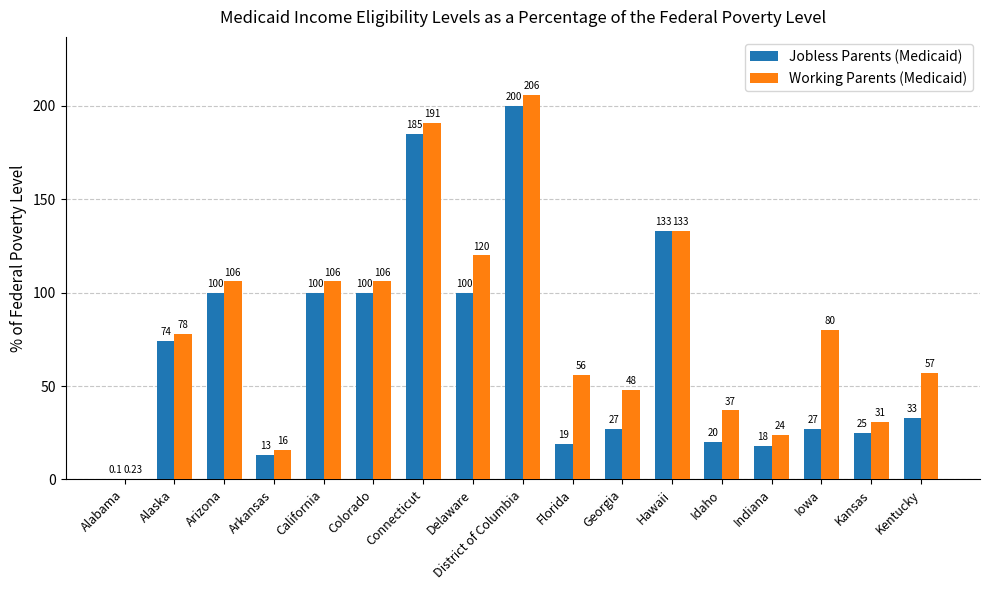

At which label does Jobless Parents (Medicaid) first exceed 33?

Alaska